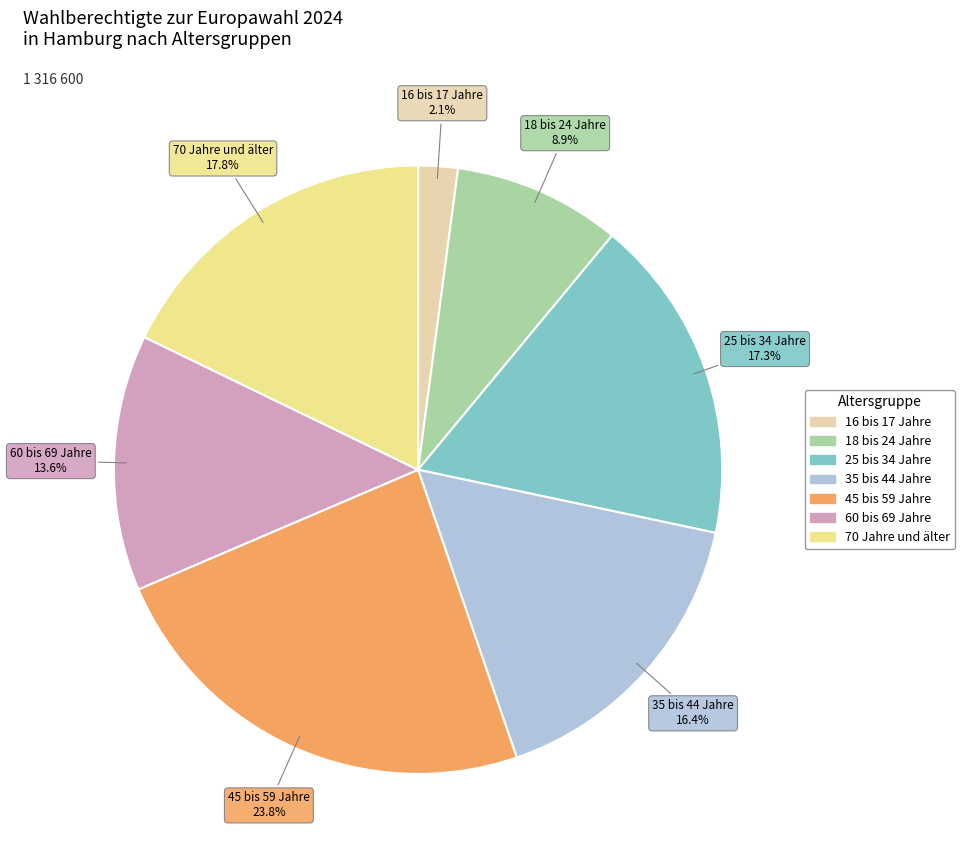

Is it true that 25 bis 34 Jahre is 17% of the pie?

True